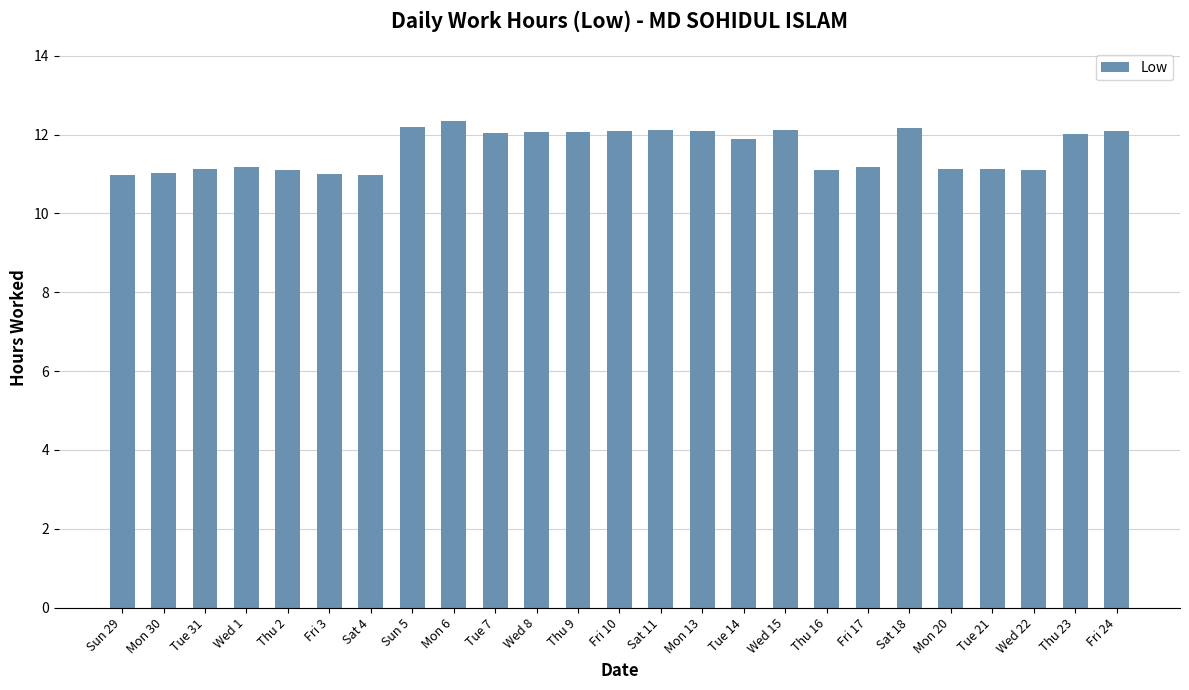

What is the minimum value shown in the chart?

11.0